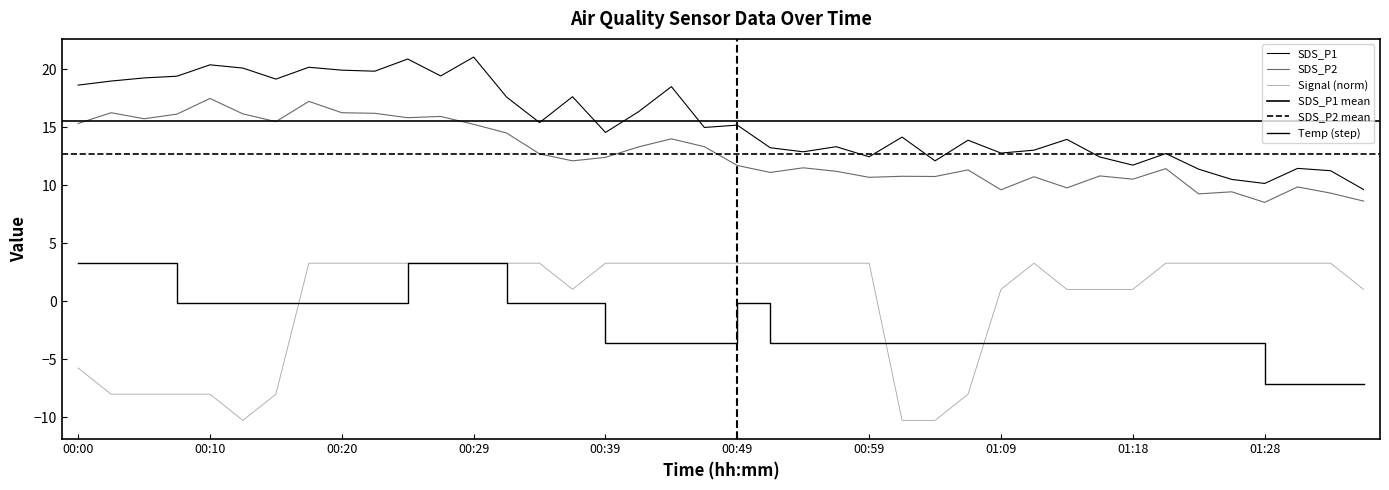

What is the total value across all series at 00:44?

32.1